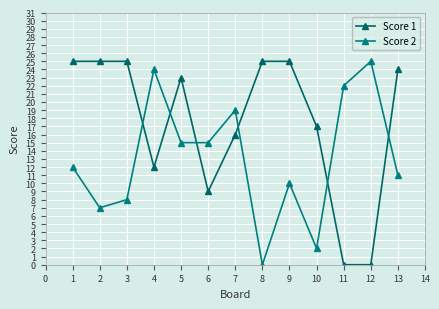

Which has a higher value, 7 or 11?

7